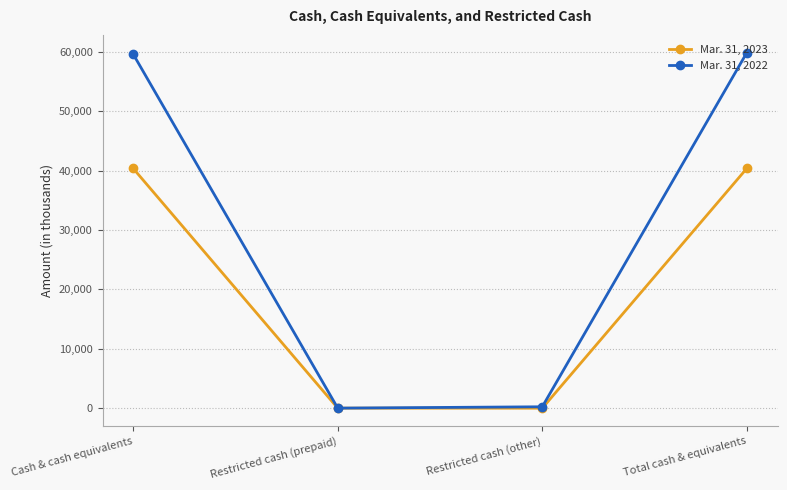

True or false: Mar. 31, 2022 has more than 1 interior local peaks.

False